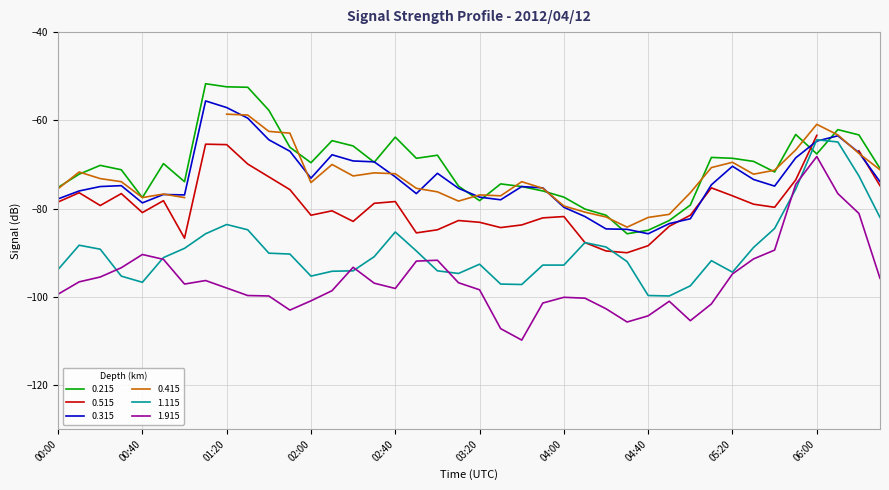

Where is the first local maximum for 0.315?

00:30